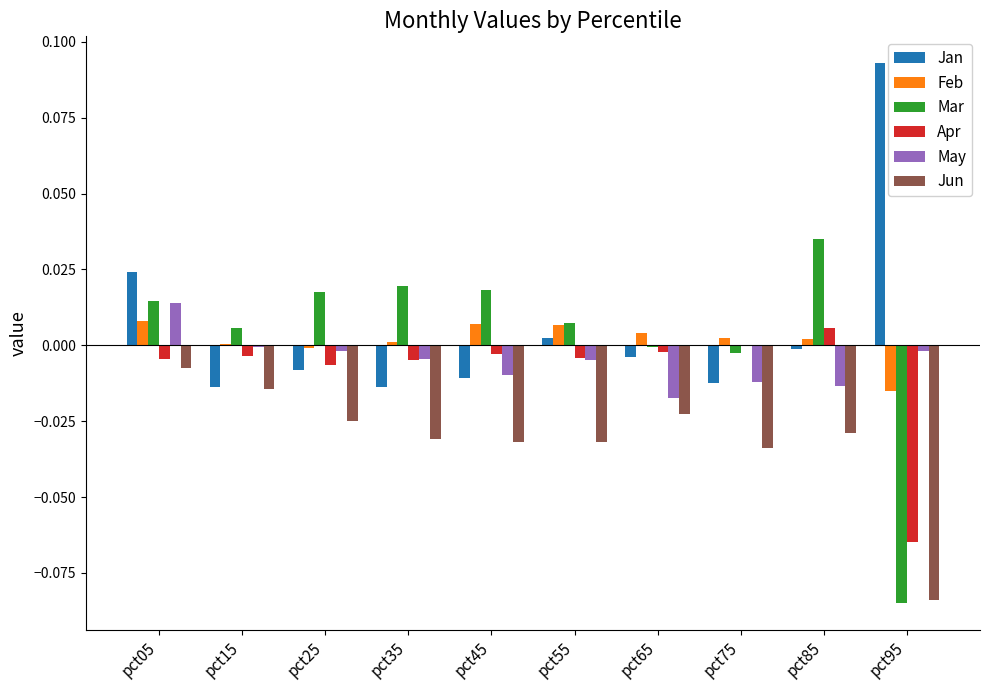

How many values in Jan are above zero?

3